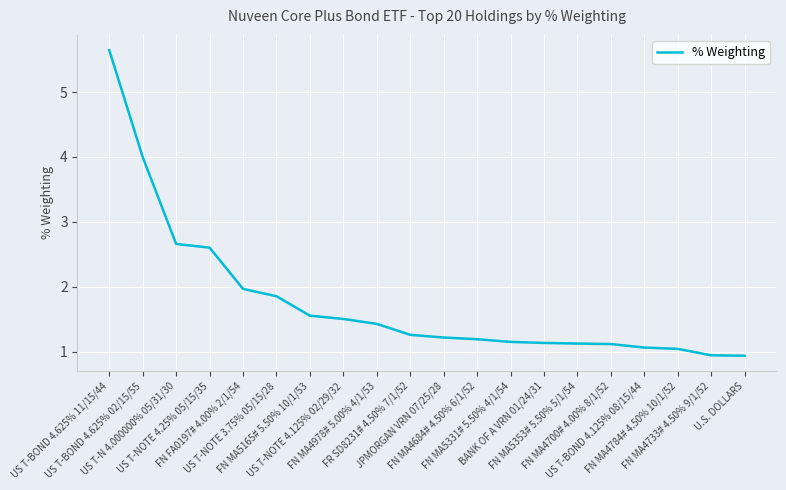

What is the change in value from FN FA0197# 4.00% 2/1/54 to FR SD8231# 4.50% 7/1/52?

-0.7